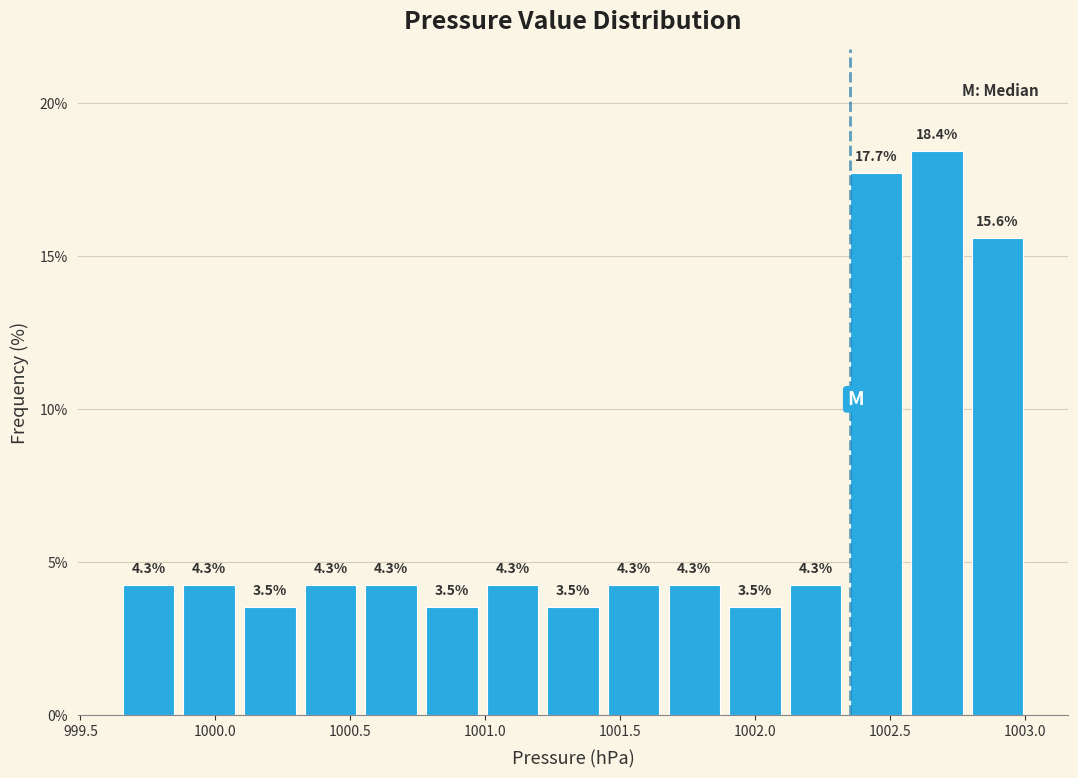

Reading left to right, list every bar in this chart as the range it spans on the x-axis followed by its height. The bar edges are not printed on the chart, so give them approximately, as read against the axis.

999.65 to 999.85: 4.3
999.85 to 1000.10: 4.3
1000.10 to 1000.30: 3.5
1000.30 to 1000.55: 4.3
1000.55 to 1000.75: 4.3
1000.75 to 1001.00: 3.5
1001.00 to 1001.20: 4.3
1001.20 to 1001.45: 3.5
1001.45 to 1001.65: 4.3
1001.65 to 1001.90: 4.3
1001.90 to 1002.10: 3.5
1002.10 to 1002.35: 4.3
1002.35 to 1002.55: 17.7
1002.55 to 1002.80: 18.4
1002.80 to 1003.00: 15.6